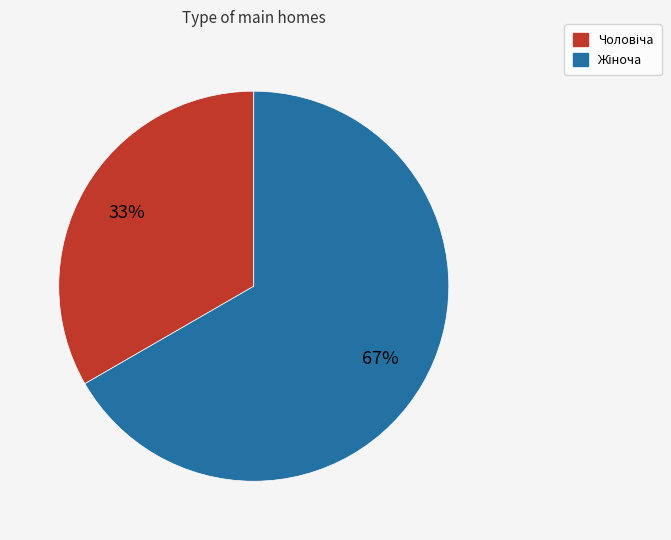

To the nearest percent, what is the average slice percentage?

50%